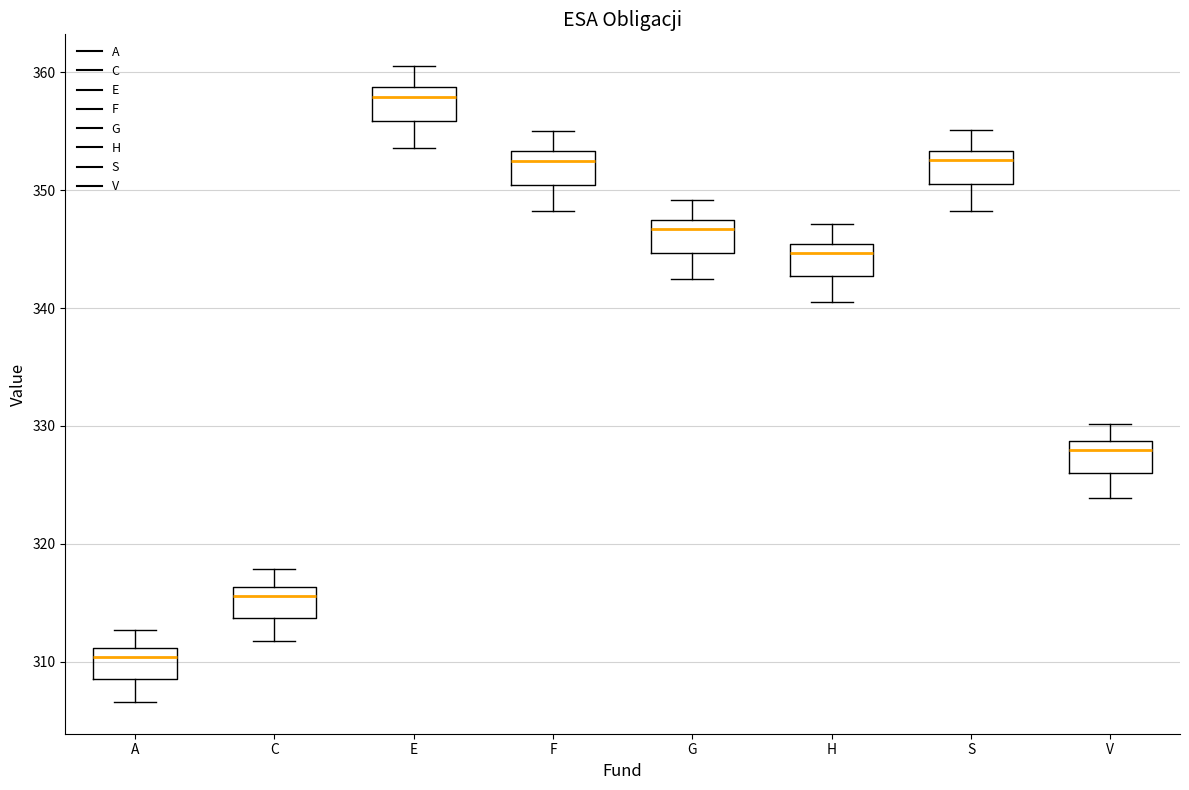

Reading left to right, transcribe this box plot: for each box, give where its median line is, the range the box spans, and where its two whiskers end, as read against the y-axis. The values are not printed on the chart, so give them approximately, as read against the axis.

A: median 310, box 309 to 311, whiskers 307 to 313
C: median 316 (just below the box's upper edge), box 314 to 316, whiskers 312 to 318
E: median 358, box 356 to 359, whiskers 354 to 361
F: median 352, box 350 to 353, whiskers 348 to 355
G: median 347 (just below the box's upper edge), box 345 to 347, whiskers 342 to 349
H: median 345 (just below the box's upper edge), box 343 to 345, whiskers 340 to 347
S: median 353 (just below the box's upper edge), box 351 to 353, whiskers 348 to 355
V: median 328, box 326 to 329, whiskers 324 to 330